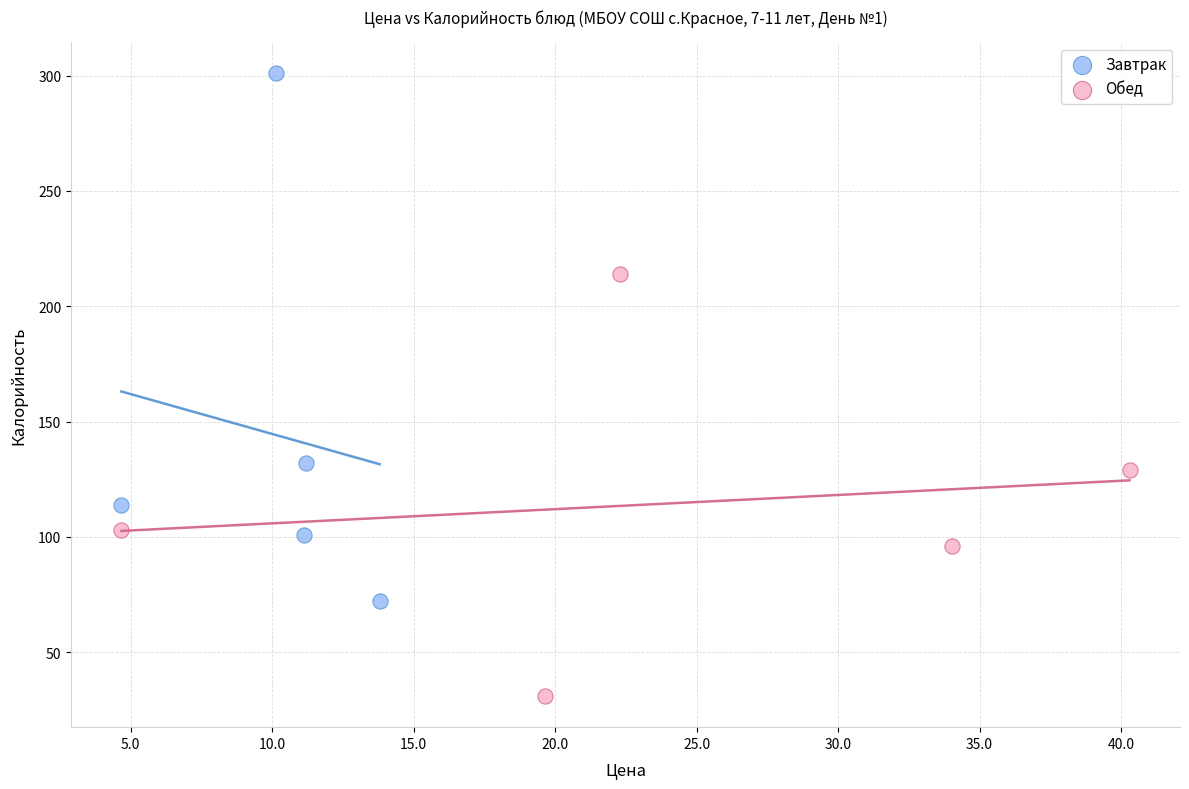

Which series has the widest spread of Y values?

Завтрак